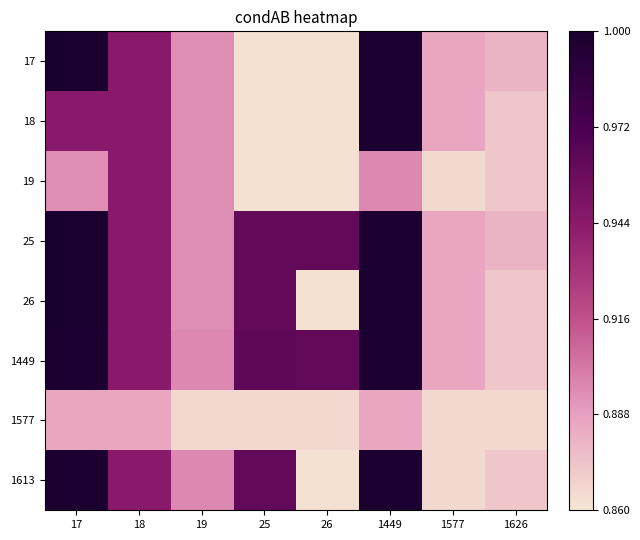

Which has a higher value, 26 or 18?

18